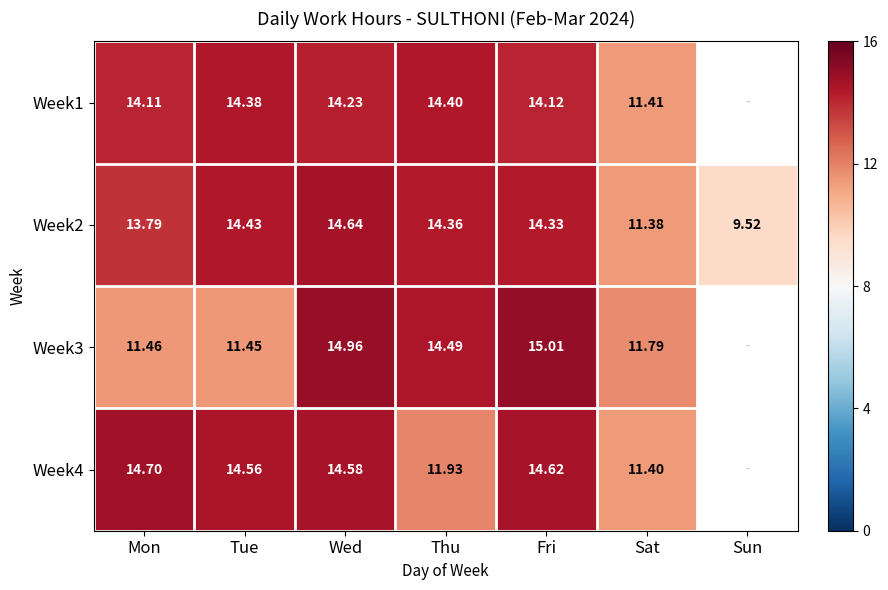

At which label is Week4 closest to 7?

Sat